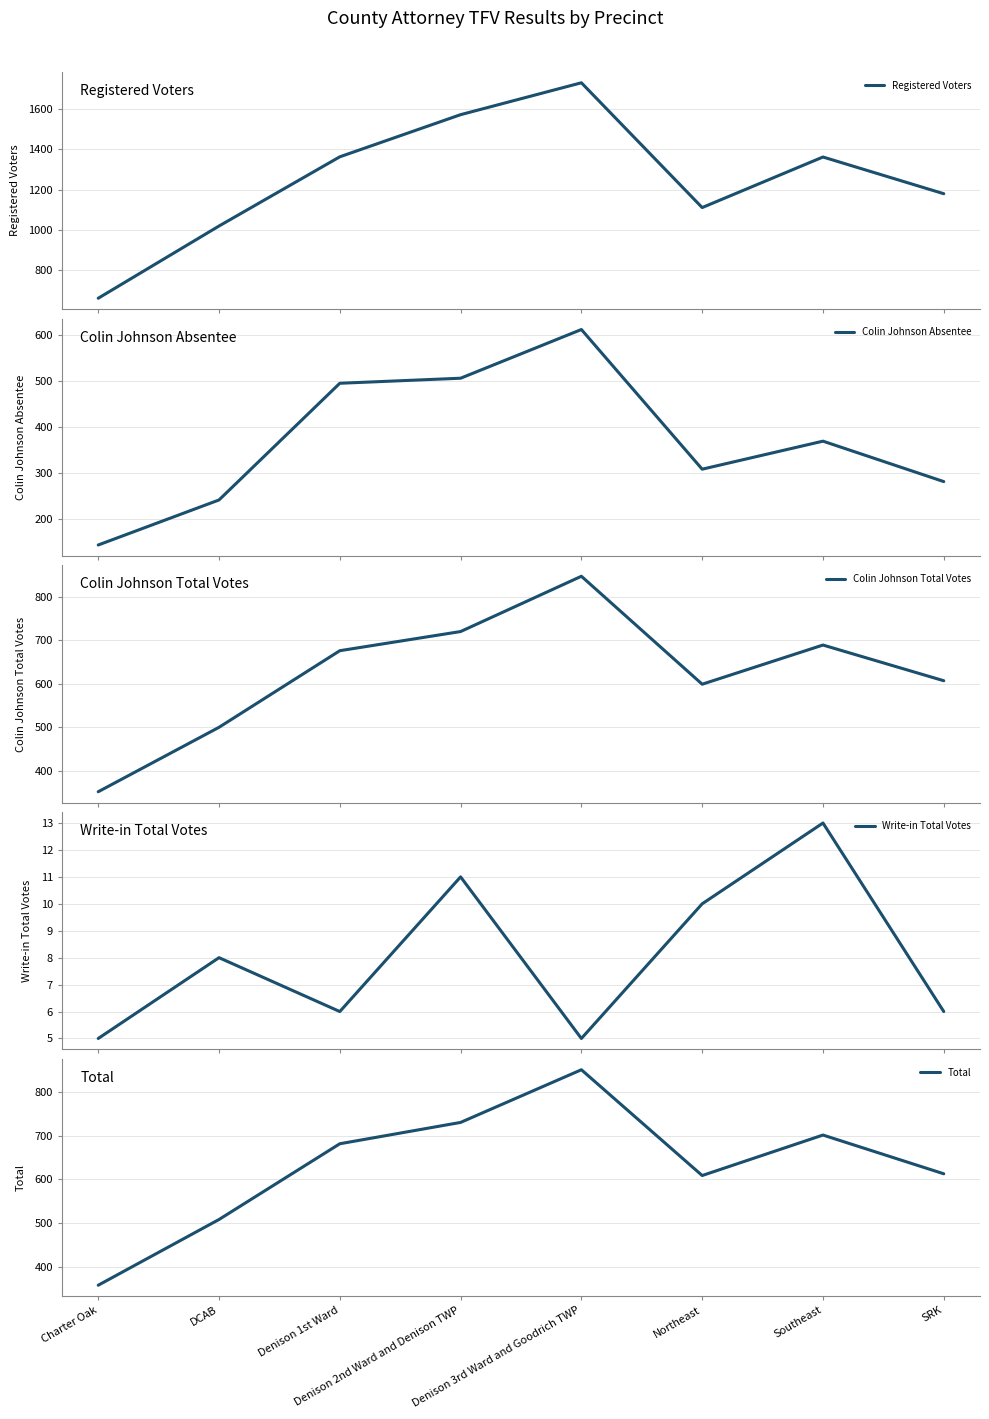

At Charter Oak, list the series in order from largest to smallest.

Registered Voters, Total, Colin Johnson Total Votes, Colin Johnson Absentee, Write-in Total Votes